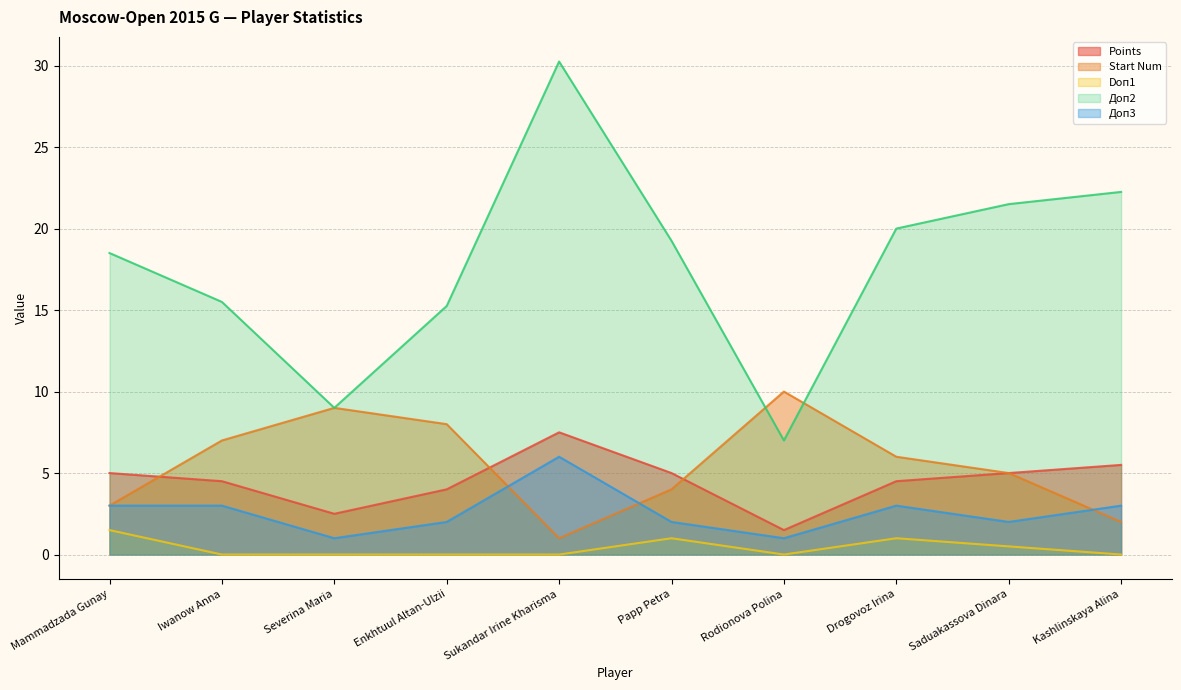

How many lines are shown in the chart?

5